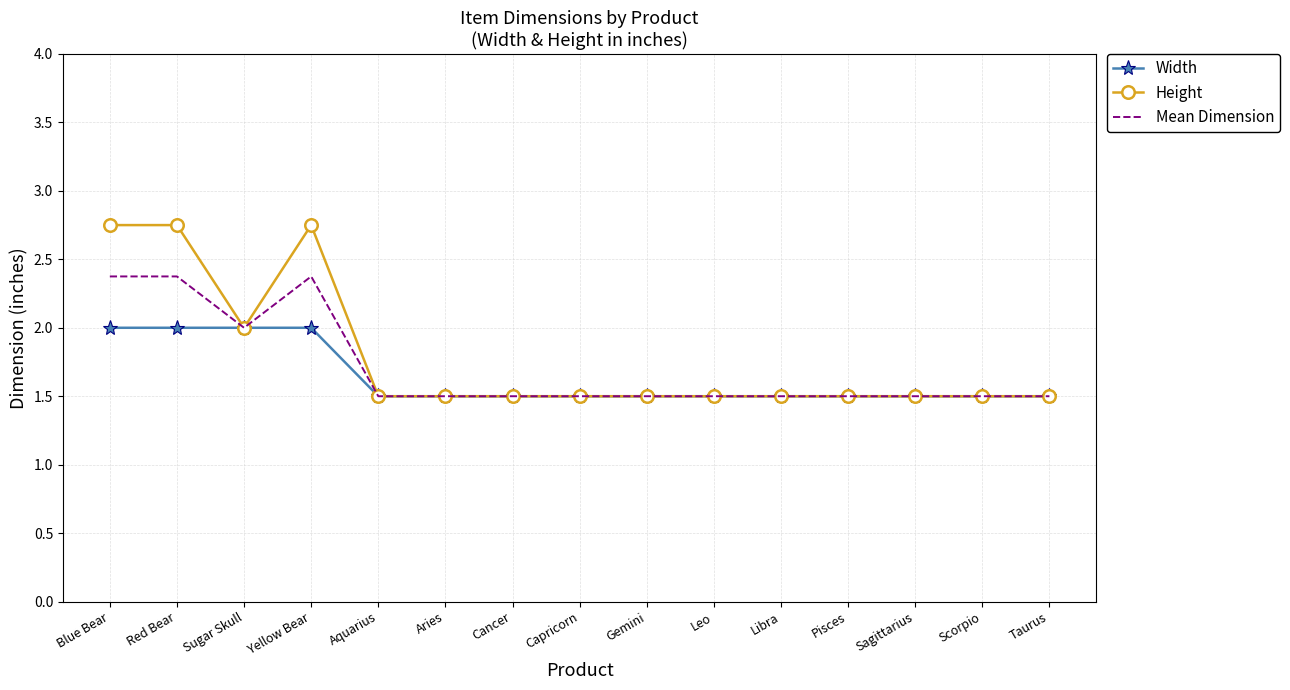

What is the total value across all series at Capricorn?

4.5